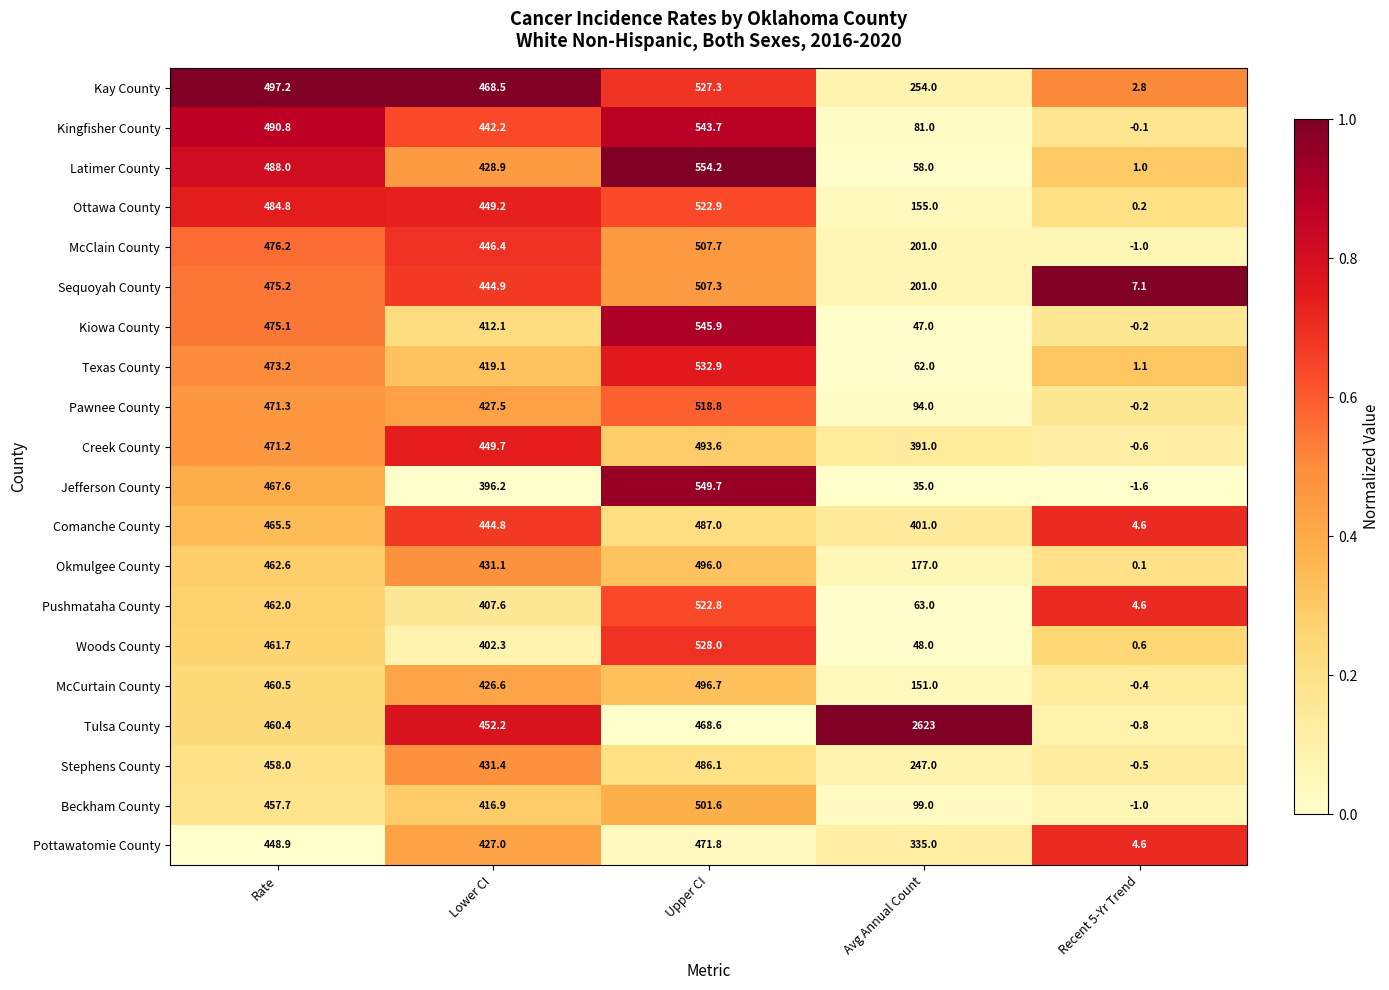

Rank the series at Upper CI from highest to lowest value.

Latimer County, Jefferson County, Kiowa County, Kingfisher County, Texas County, Woods County, Kay County, Ottawa County, Pushmataha County, Pawnee County, McClain County, Sequoyah County, Beckham County, McCurtain County, Okmulgee County, Creek County, Comanche County, Stephens County, Pottawatomie County, Tulsa County